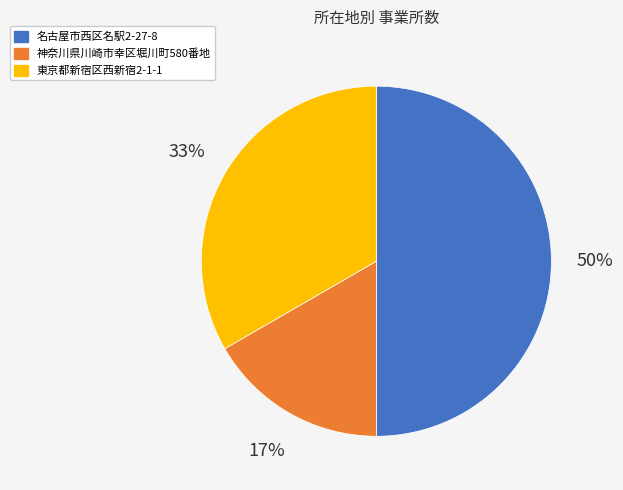

Rank the categories by value from lowest to highest.

神奈川県川崎市幸区堀川町580番地, 東京都新宿区西新宿2-1-1, 名古屋市西区名駅2-27-8